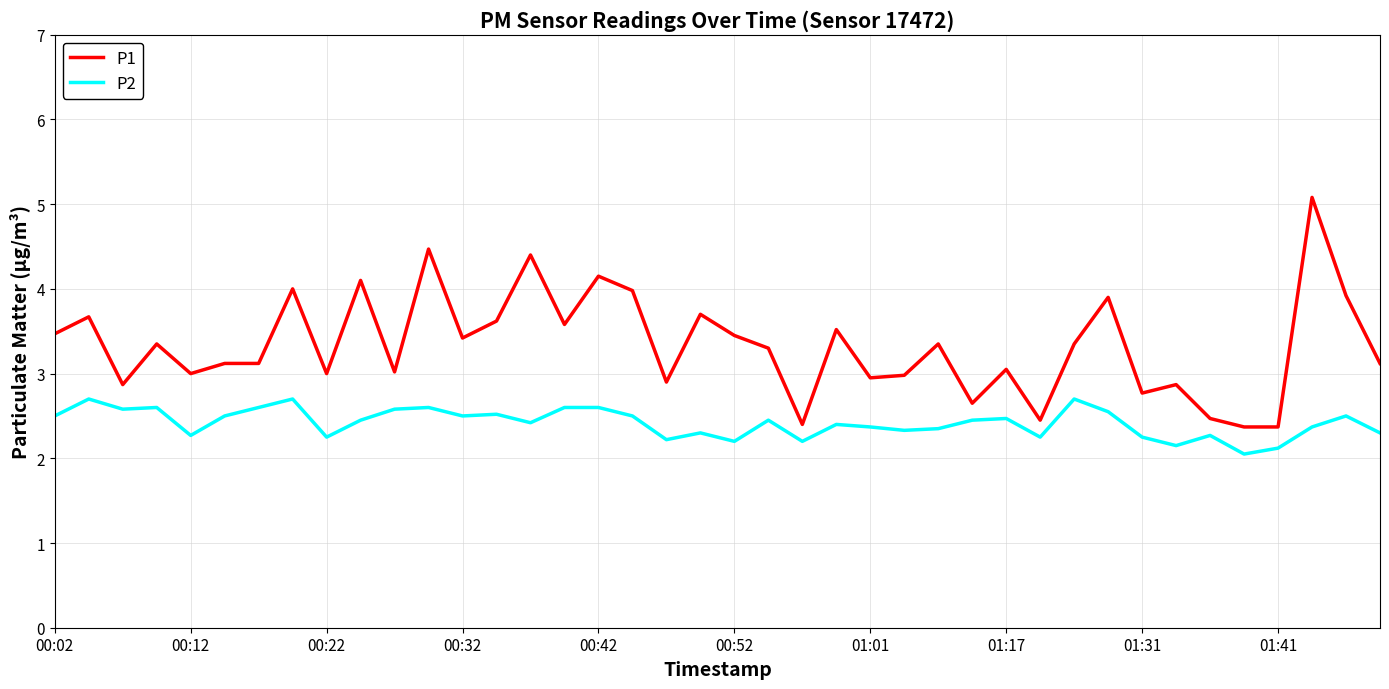

Which series has the largest total across all categories?

P1